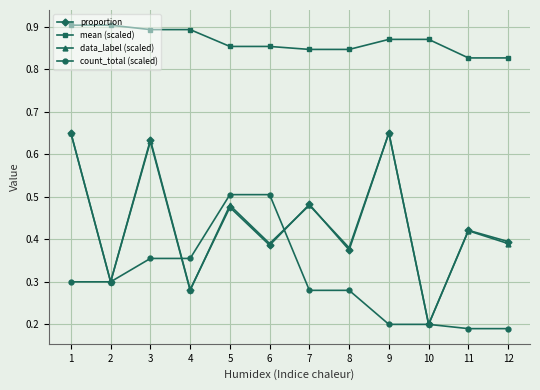

True or false: proportion has more than 0 interior local peaks.

True